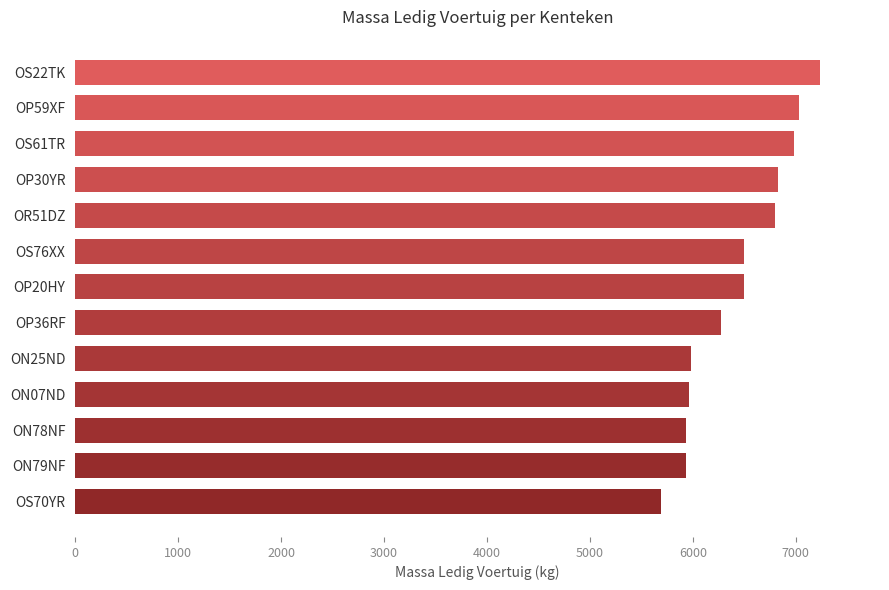

Where is the data nearest to the value 6465?

OP20HY